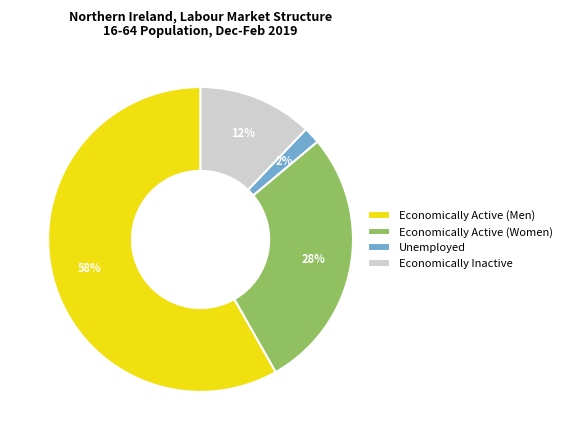

To the nearest percent, what portion does Economically Active (Men) represent?

58%